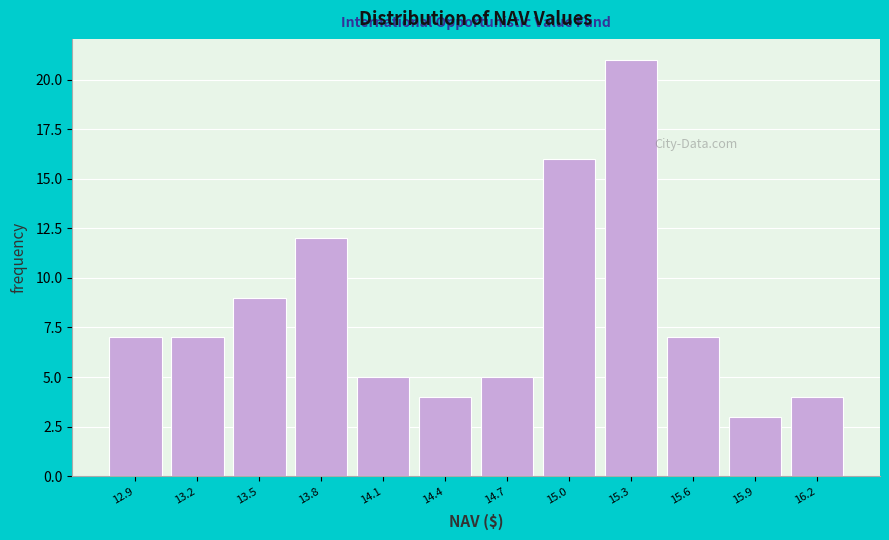

Reading left to right, what are all the values shown in this chart?

12.9=7	13.2=7	13.5=9	13.8=12	14.1=5	14.4=4	14.7=5	15.0=16	15.3=21	15.6=7	15.9=3	16.2=4